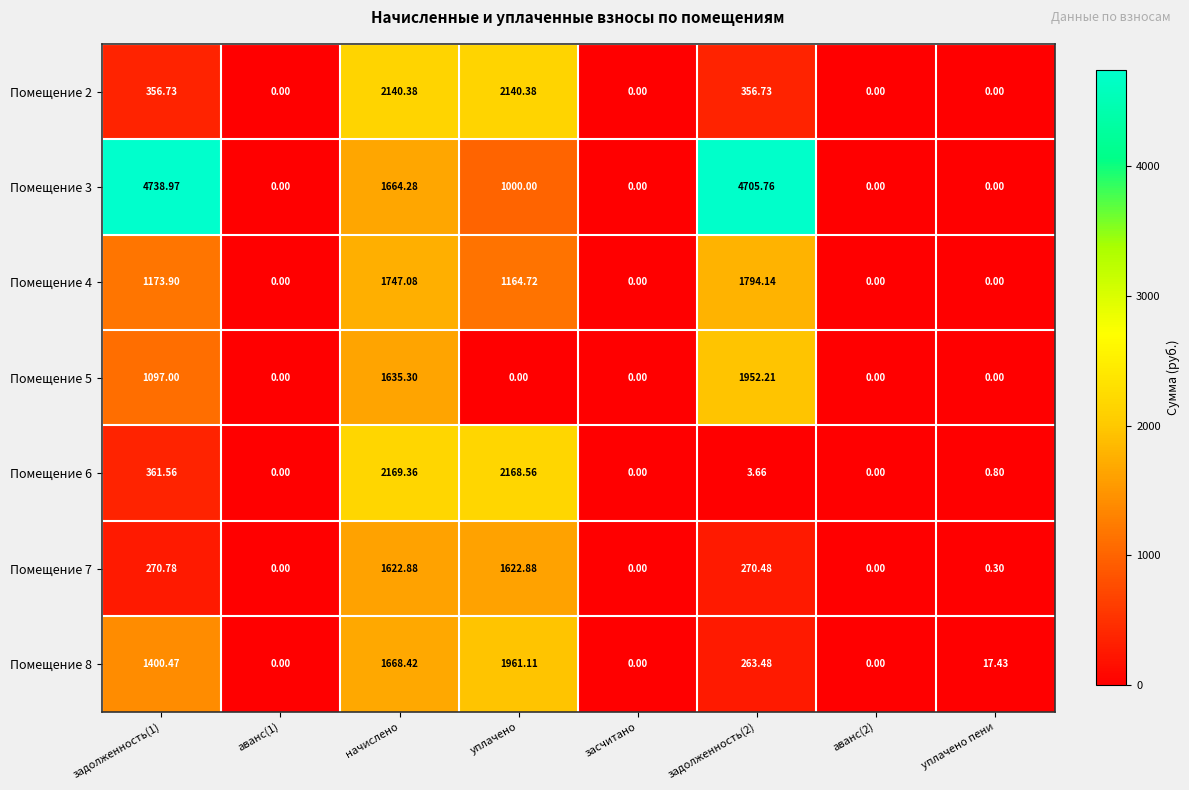

At which category is the sum across all series the highest?

начислено